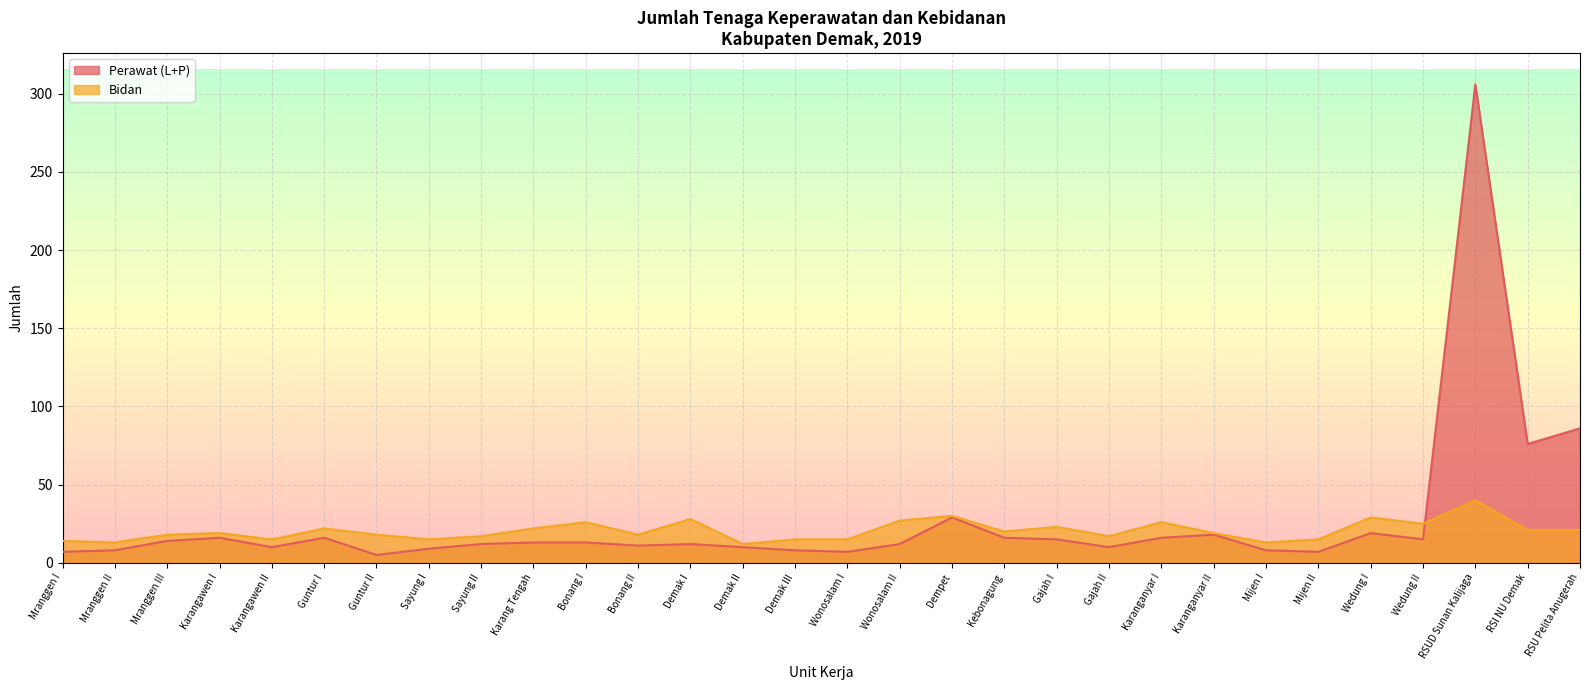

How many data points in Bidan are above 19?

14